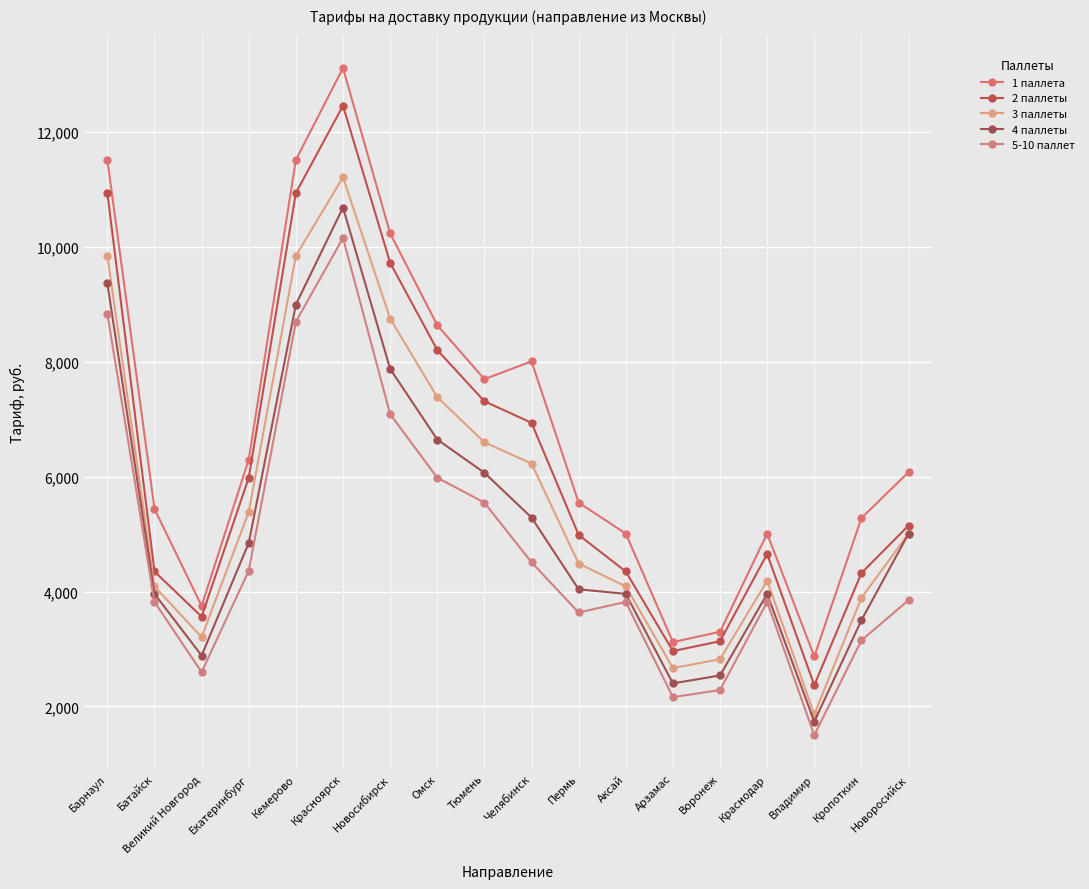

How many values in the 2 паллеты series are below 5150?

9